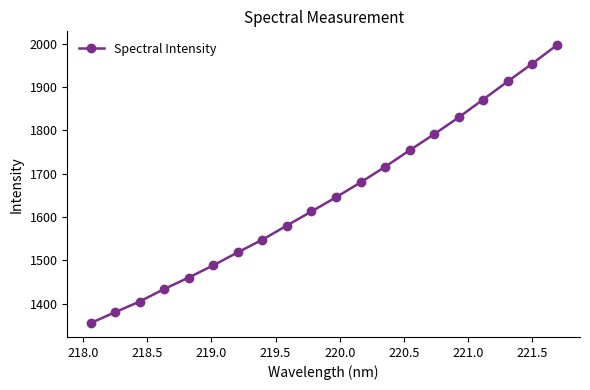

True or false: the data has more than 1 interior local peaks.

False